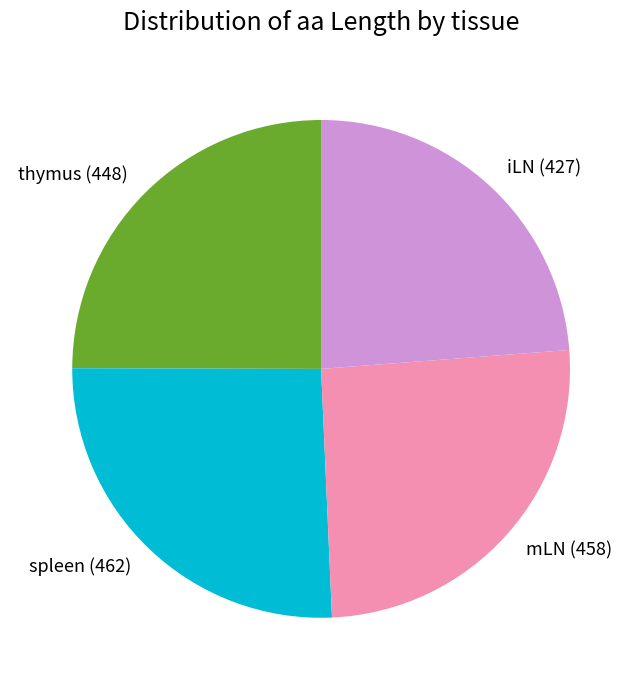

True or false: thymus (448) accounts for 38% of the total.

False